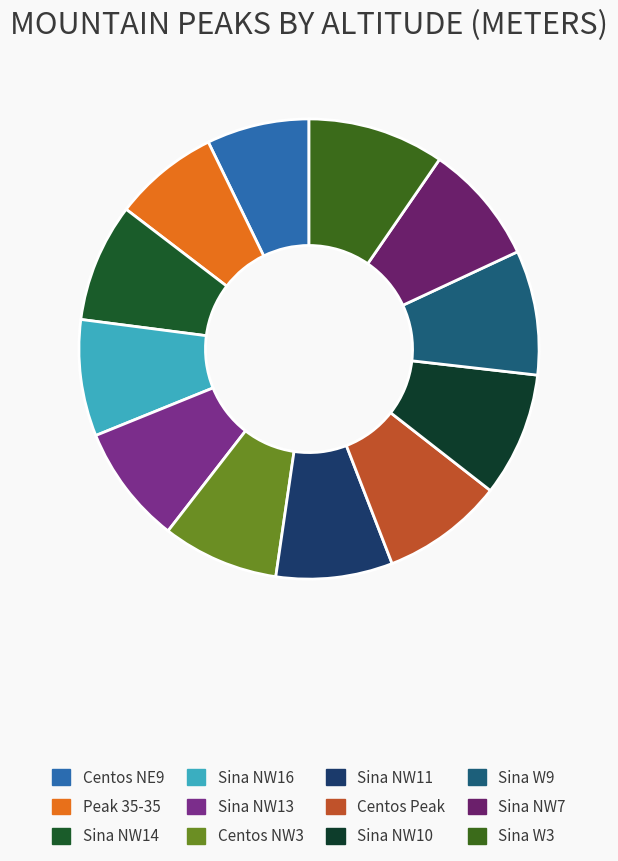

Does Sina NW7 represent more than half of the total?

No